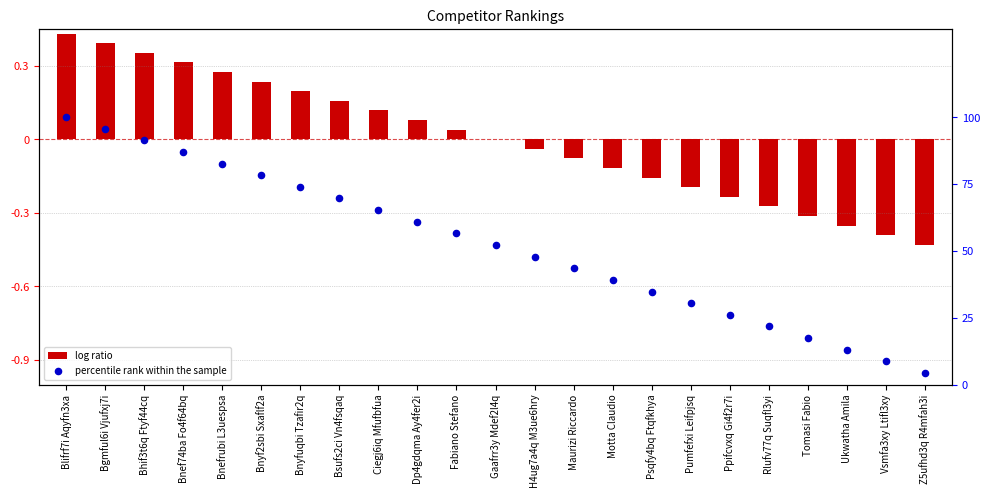

At how many categories does at least one series exceed 0?

23